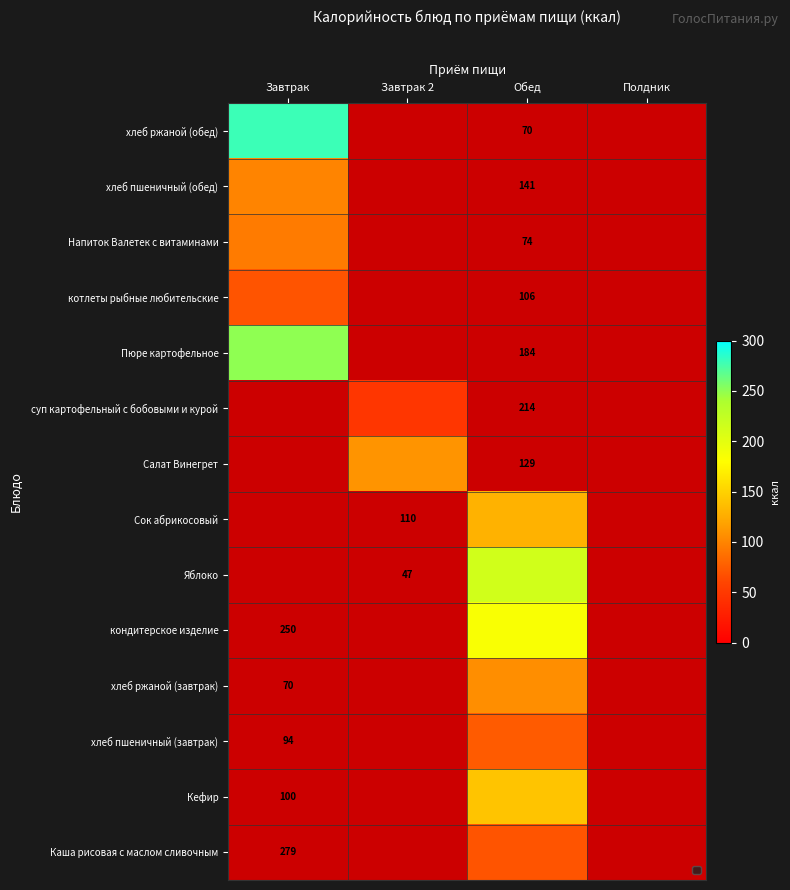

Which category has the highest value across all series?

Завтрак